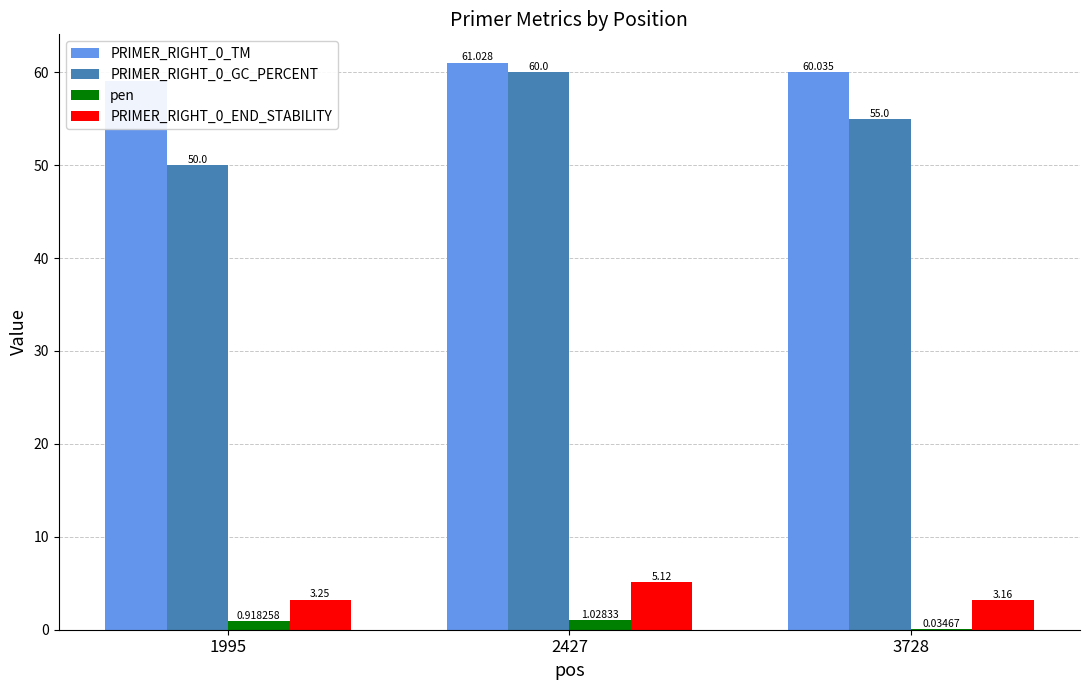

Rank the series by their maximum value, from lowest to highest.

pen, PRIMER_RIGHT_0_END_STABILITY, PRIMER_RIGHT_0_GC_PERCENT, PRIMER_RIGHT_0_TM